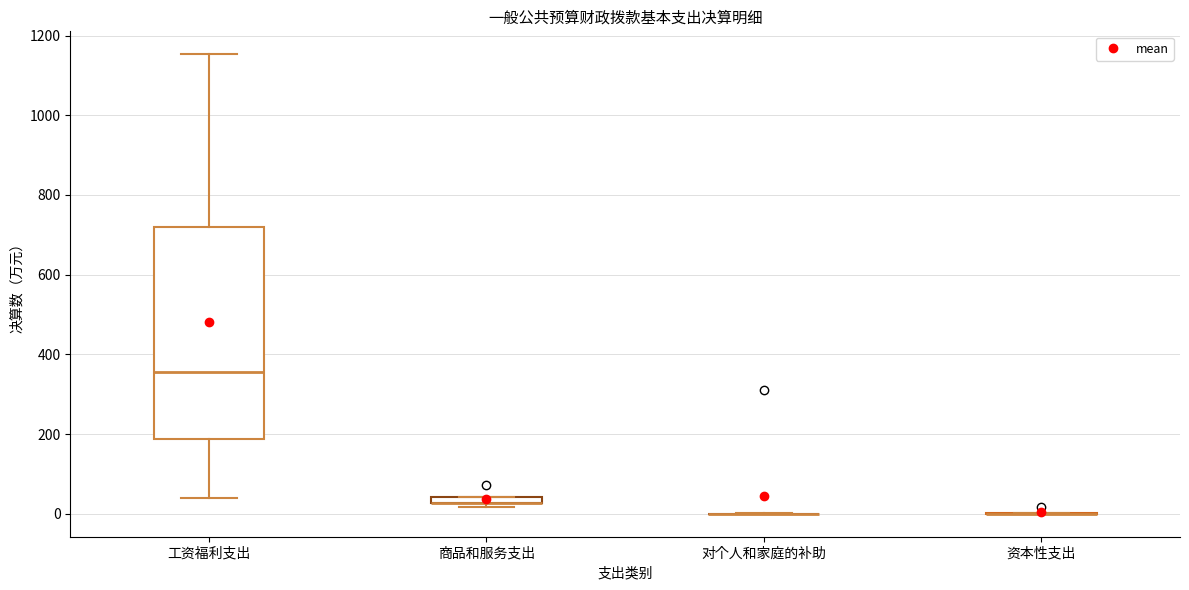

Where does the lower whisker of the box for 工资福利支出 end on the y-axis? The values are not printed on the chart, so give them approximately, as read against the axis.

40